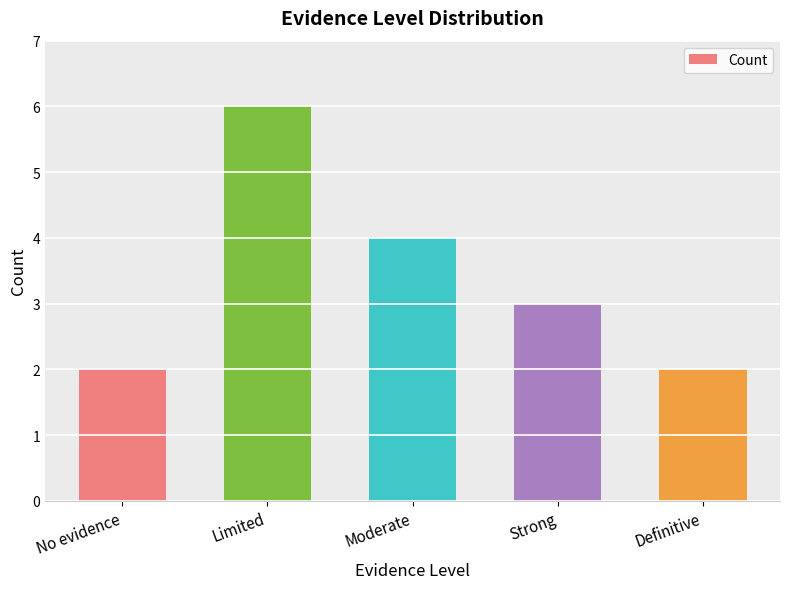

Approximately how many times larger is the value at Definitive compared to Strong?

0.7